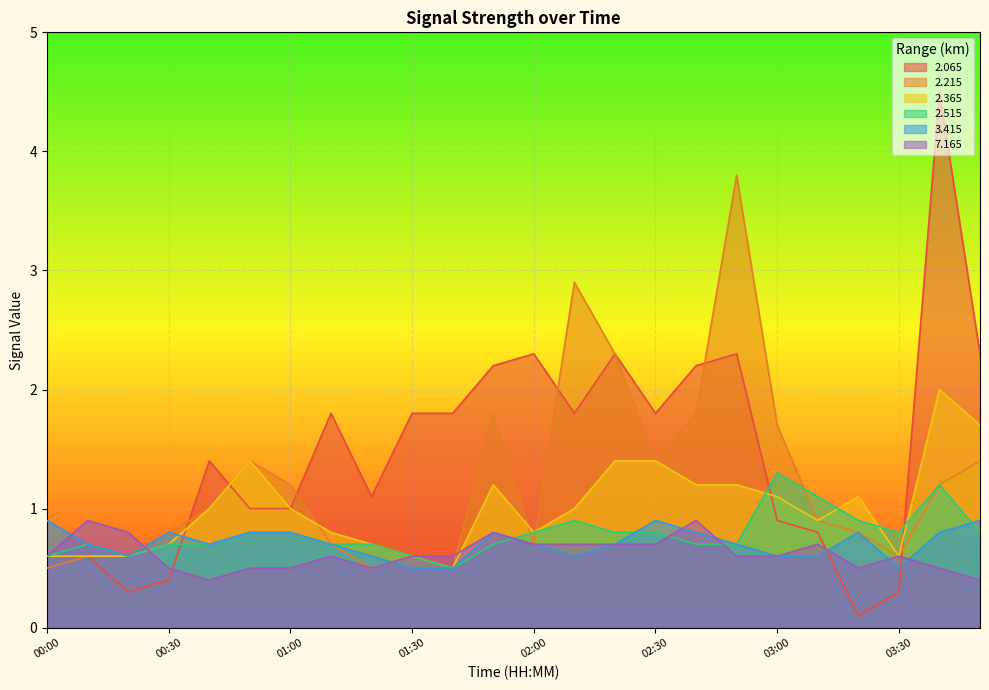

Between which two adjacent categories do 2.365 and 2.065 first intersect?

00:30 and 00:40